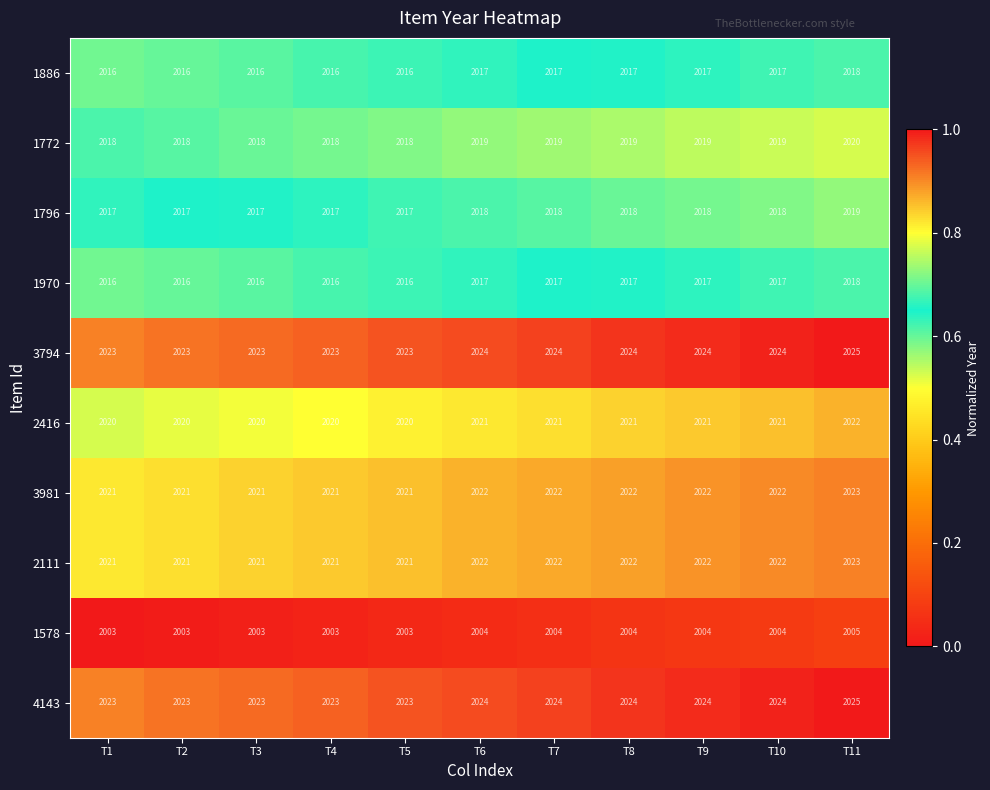

What value does the 1578 series have at T11?

2005